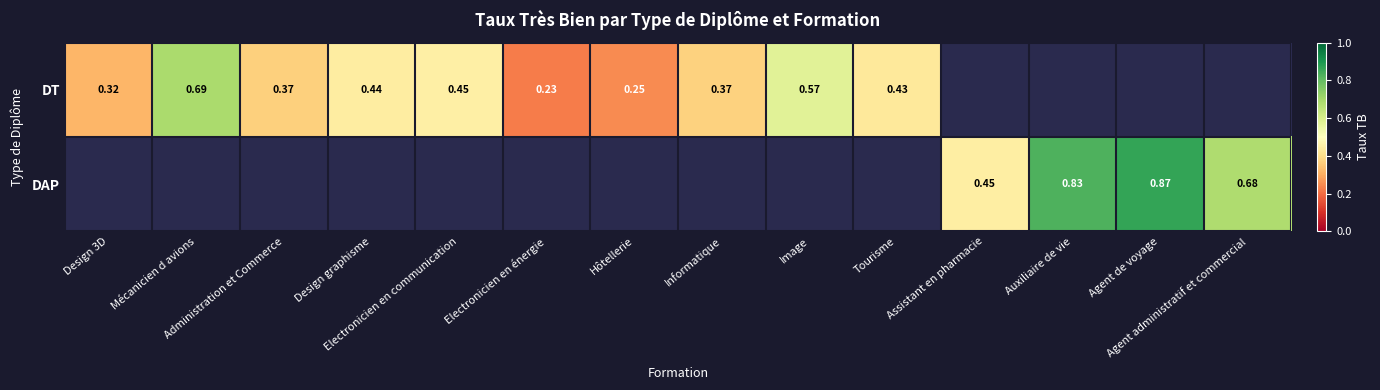

Which category has the lowest value in the DT series?

Electronicien en énergie